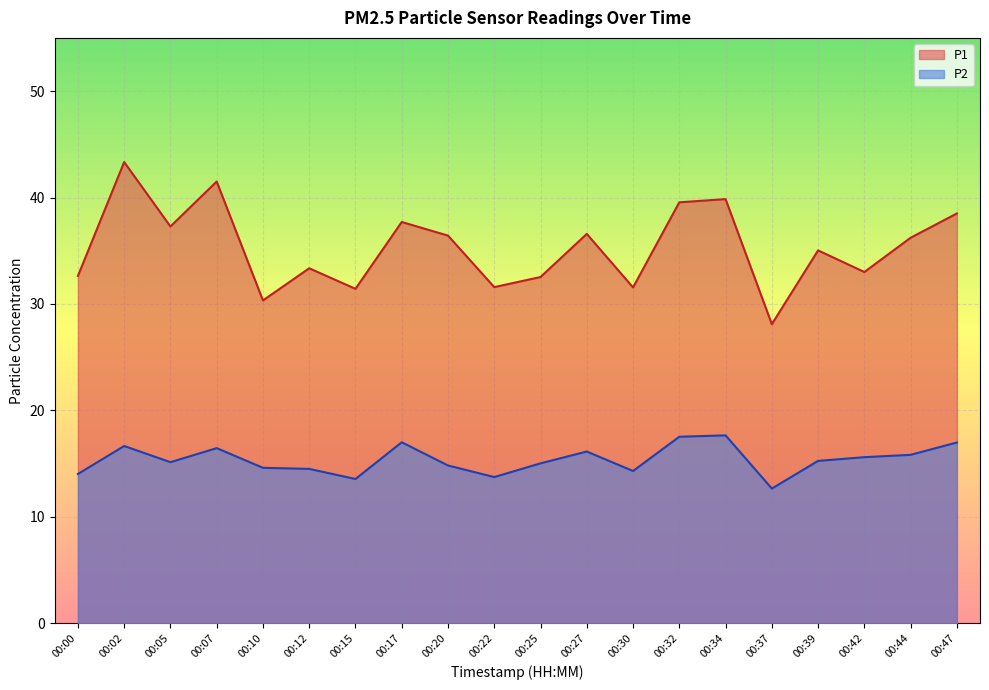

What is the greatest value displayed?

43.3